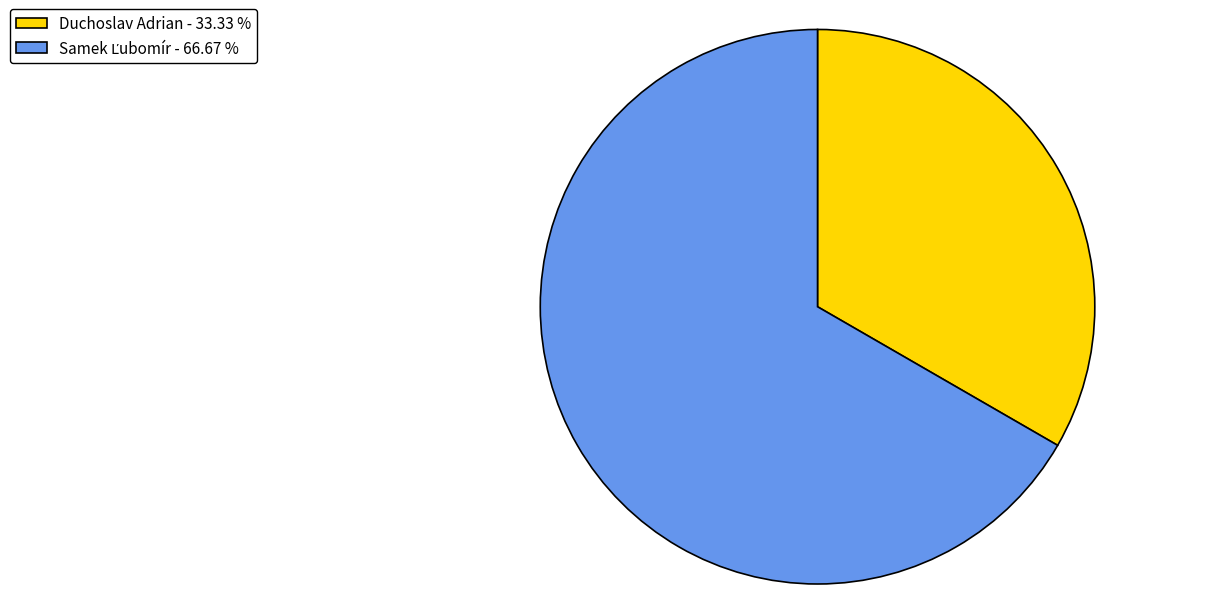

Is it true that Duchoslav Adrian is 33% of the pie?

True